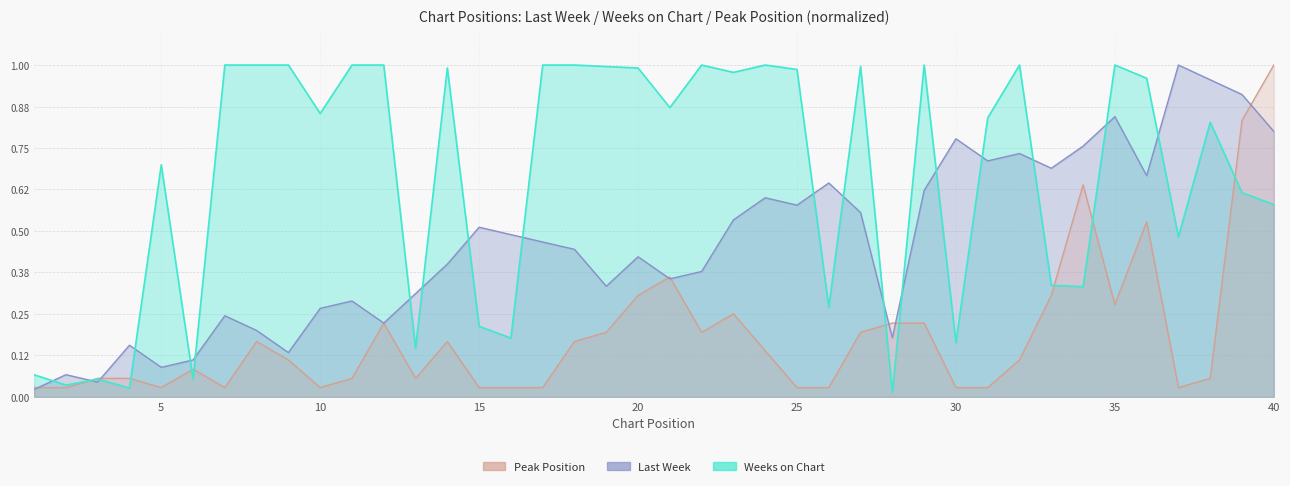

What is the difference between the maximum and minimum values in the Last Week series?

1.0